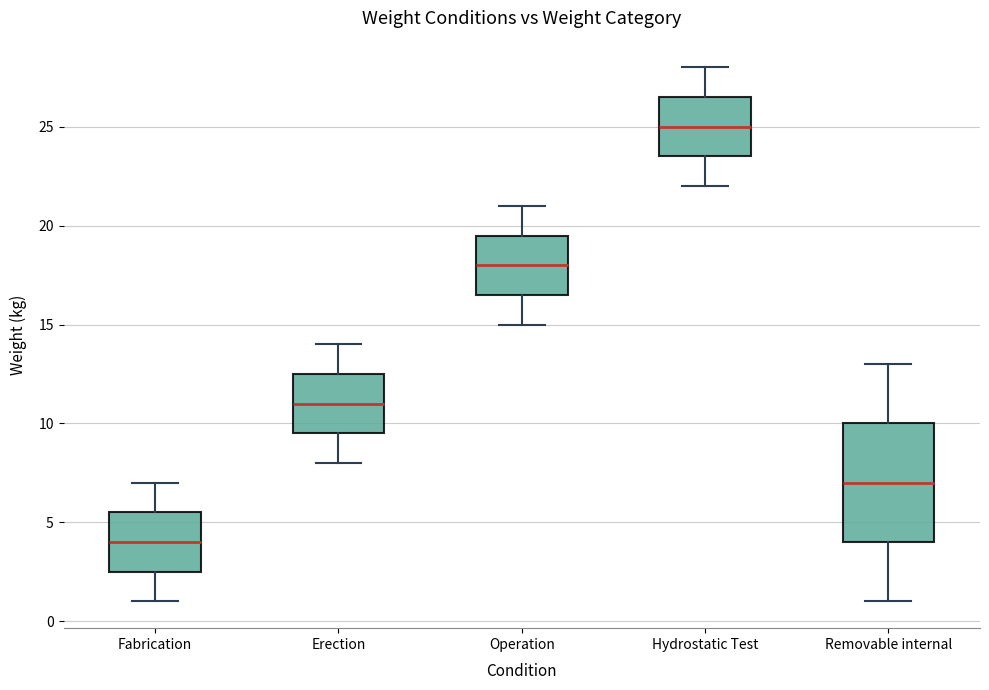

Which box has the lowest median line?

Fabrication